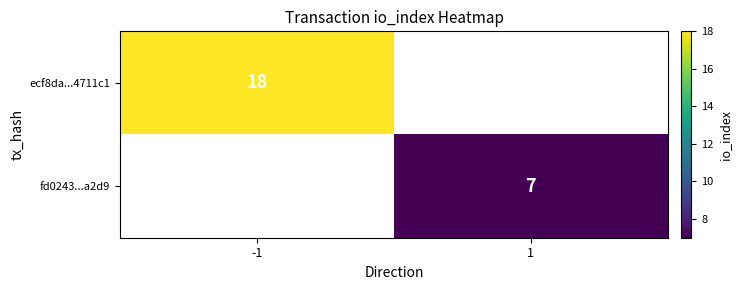

True or false: ecf8da...4711c1 has a value of 18 at -1.

True